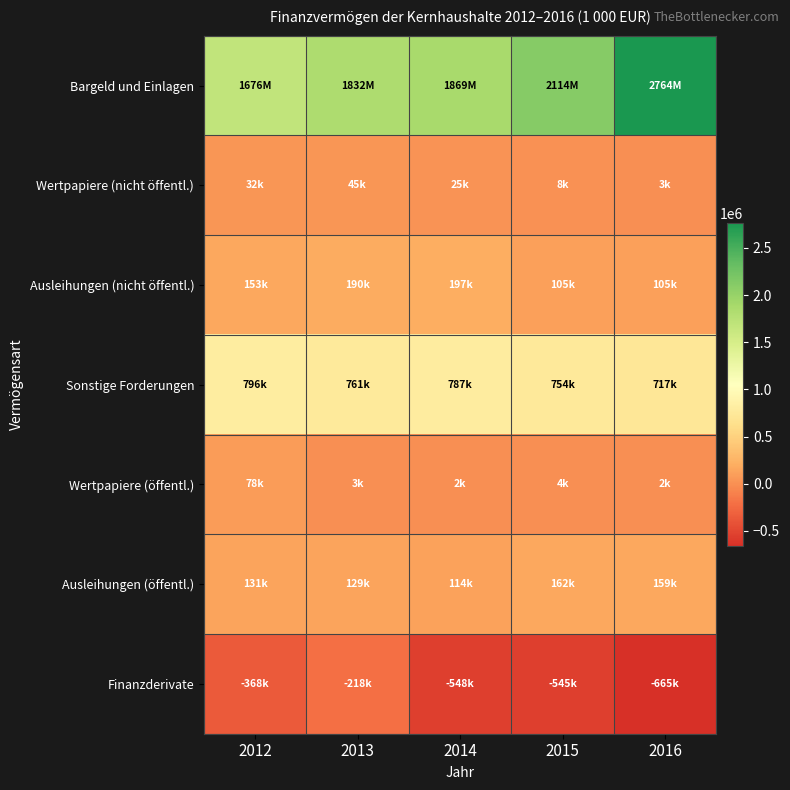

What is the spread (max minus min) of values at 2016?

3428816